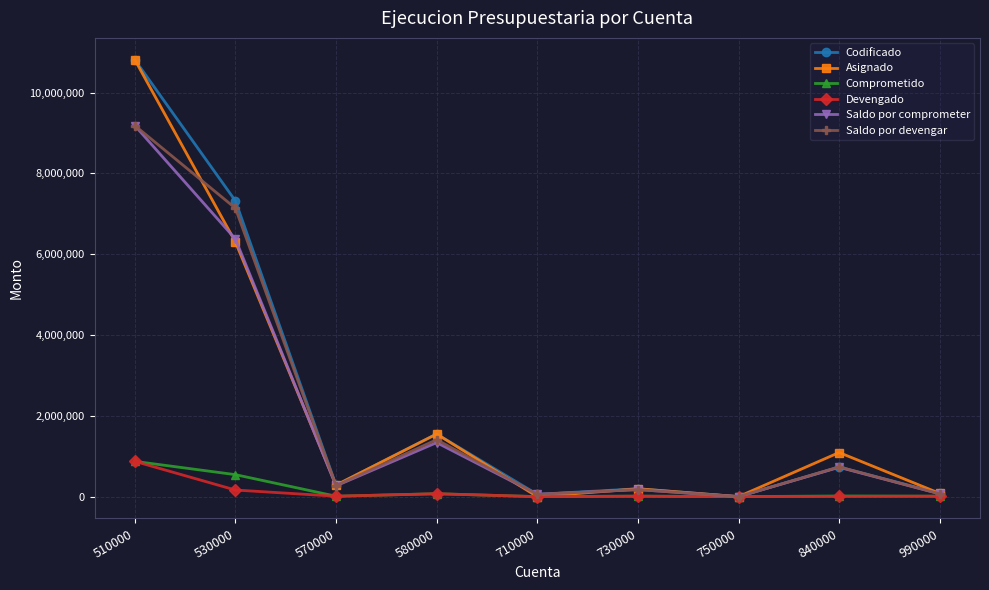

Which category has the highest value in the Asignado series?

510000